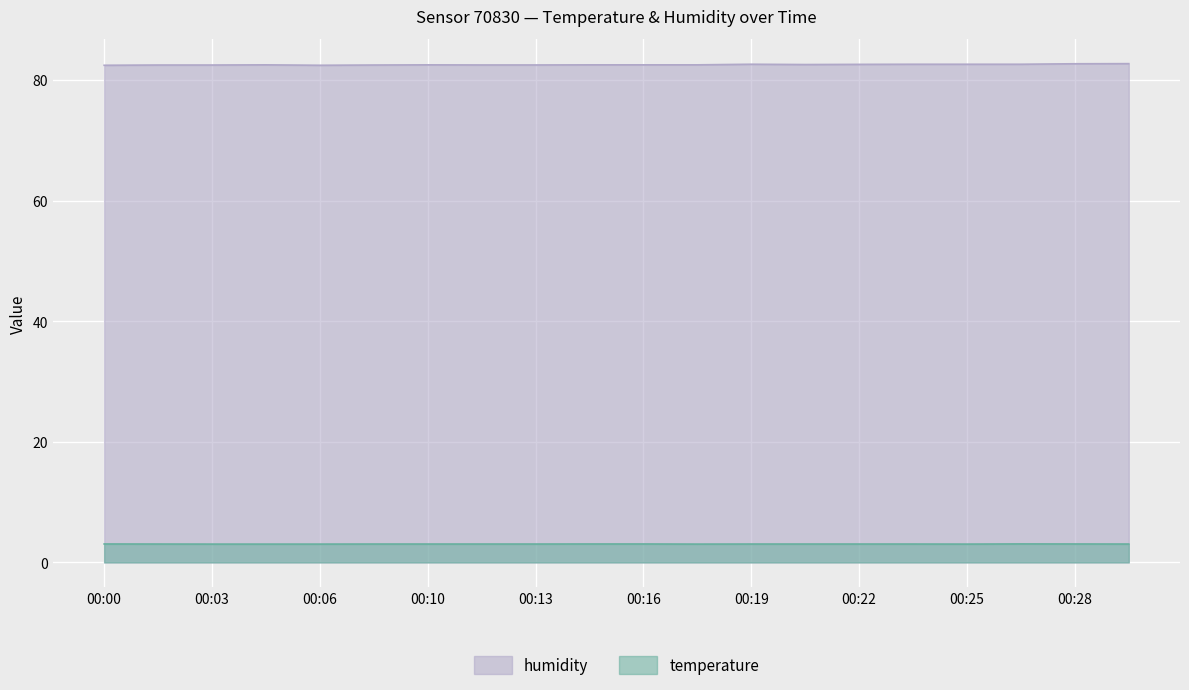

What is the difference between the highest and lowest values at 00:05?

79.5